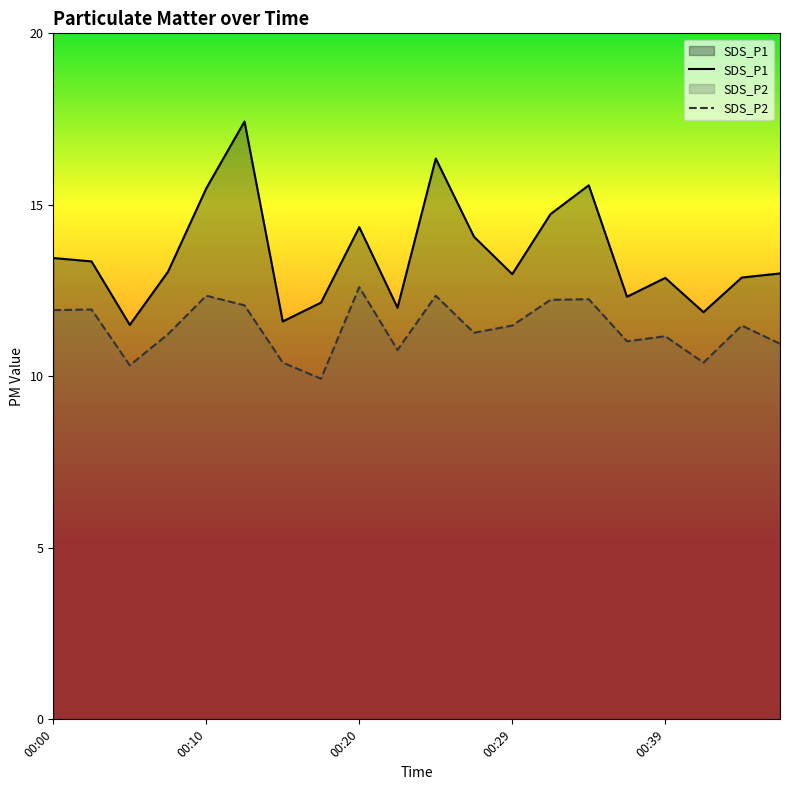

The SDS_P2 series shows 7.3 at 00:12. True or false?

False